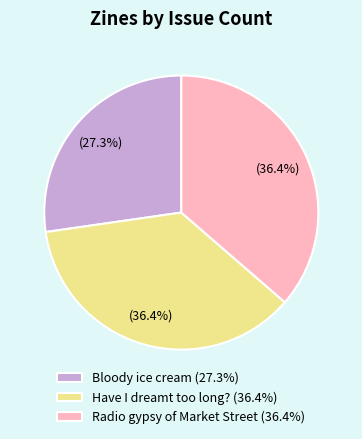

Between Radio gypsy of Market Street (36.4%) and Bloody ice cream (27.3%), which is larger?

Radio gypsy of Market Street (36.4%)